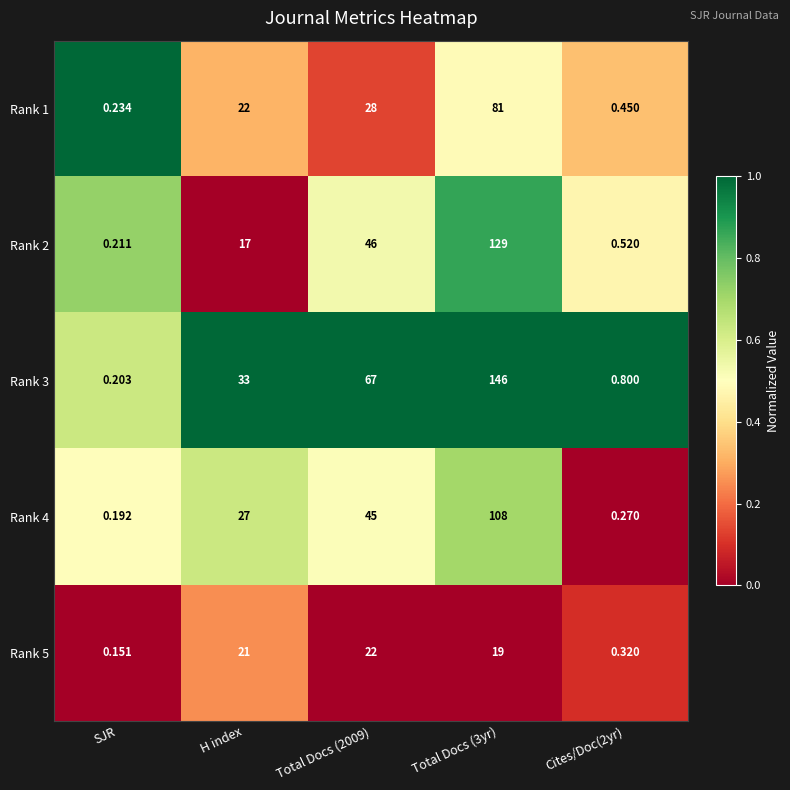

Which category has the lowest value in the Rank 1 series?

SJR